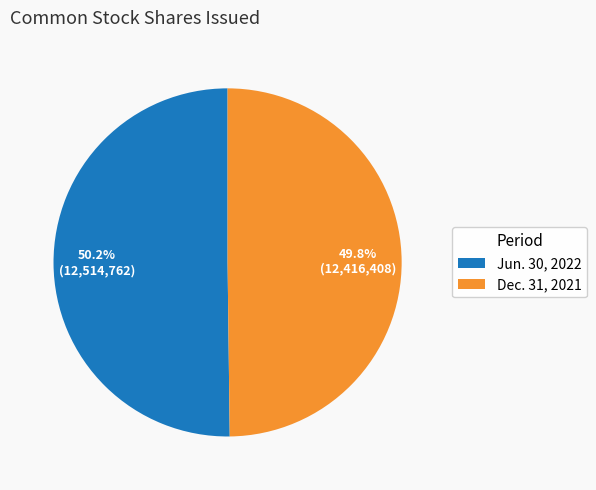

Approximately how many times larger is the value at Jun. 30, 2022 compared to Dec. 31, 2021?

1.0